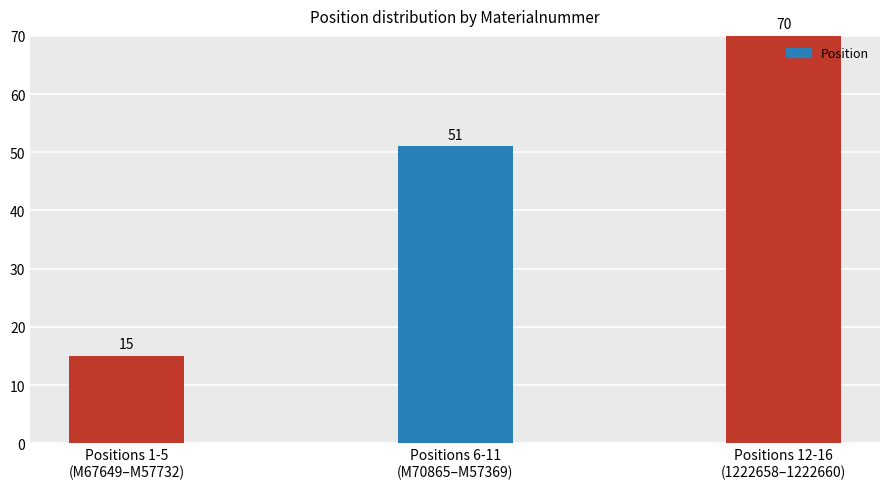

How many values are between 15 and 70?

3